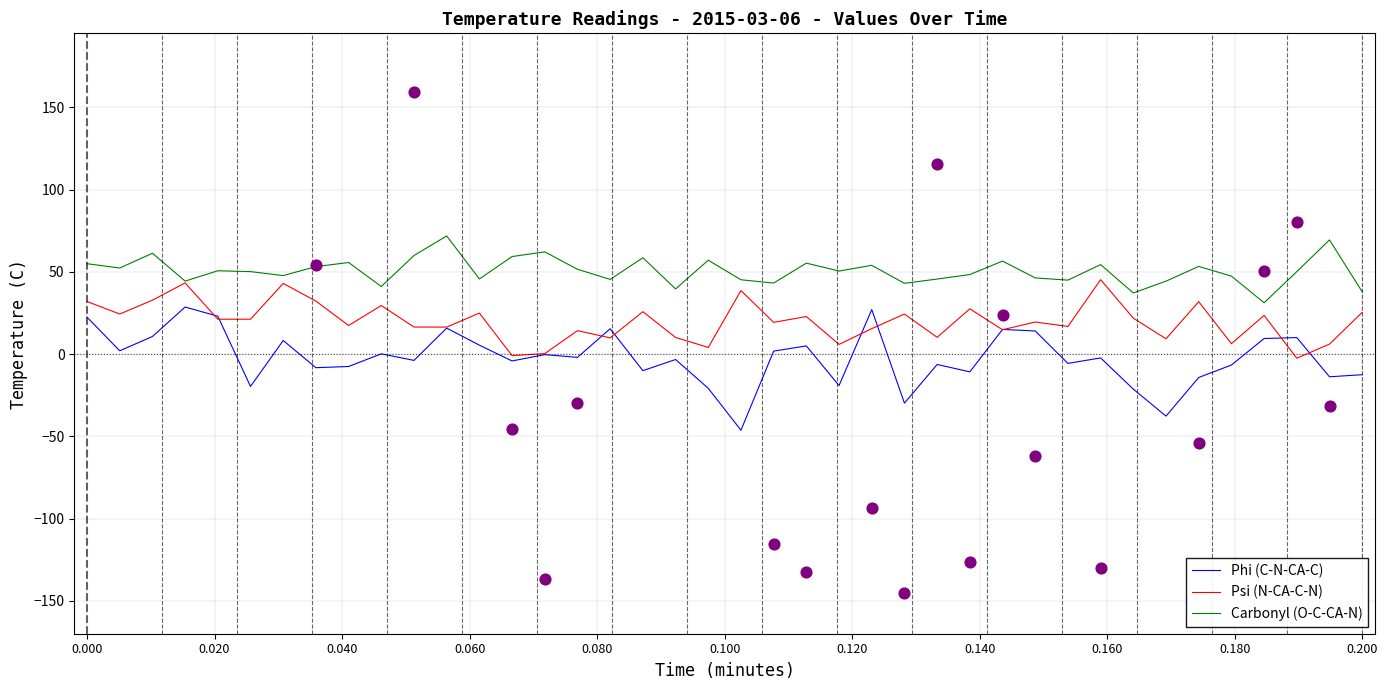

Which series contains the lowest Y value?

Phi (C-N-CA-C)